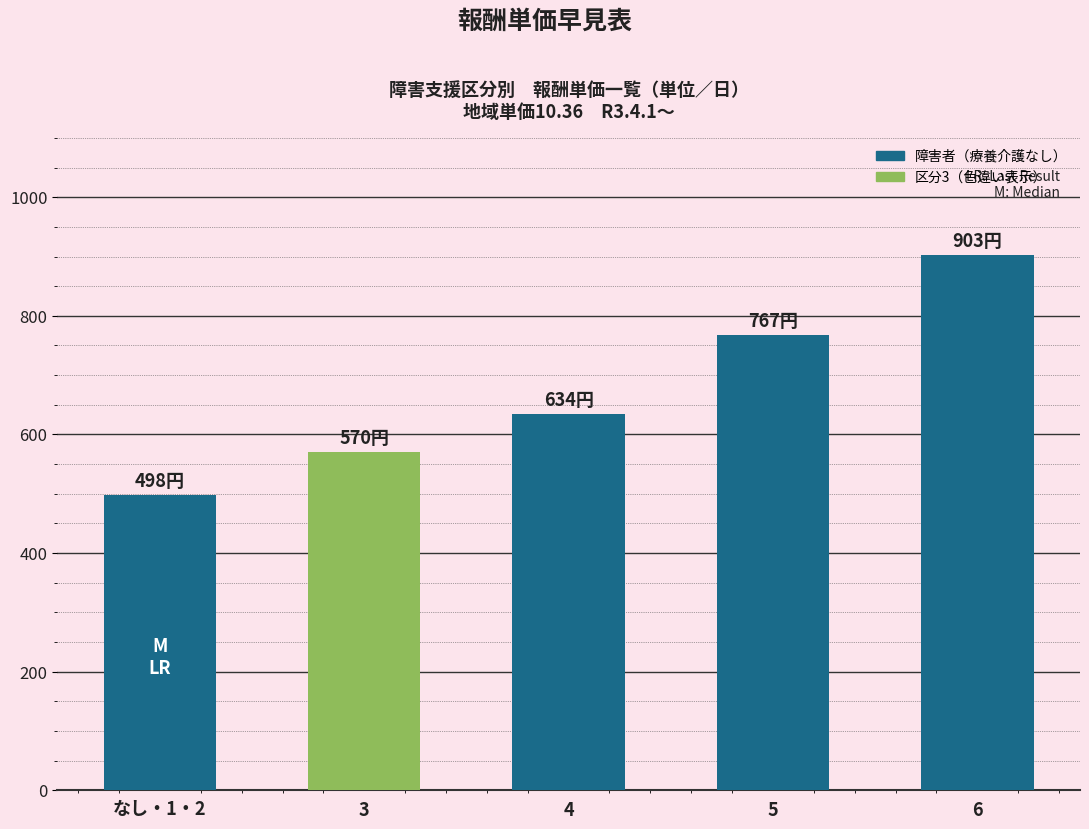

Which category has the lowest value across all series?

なし・1・2